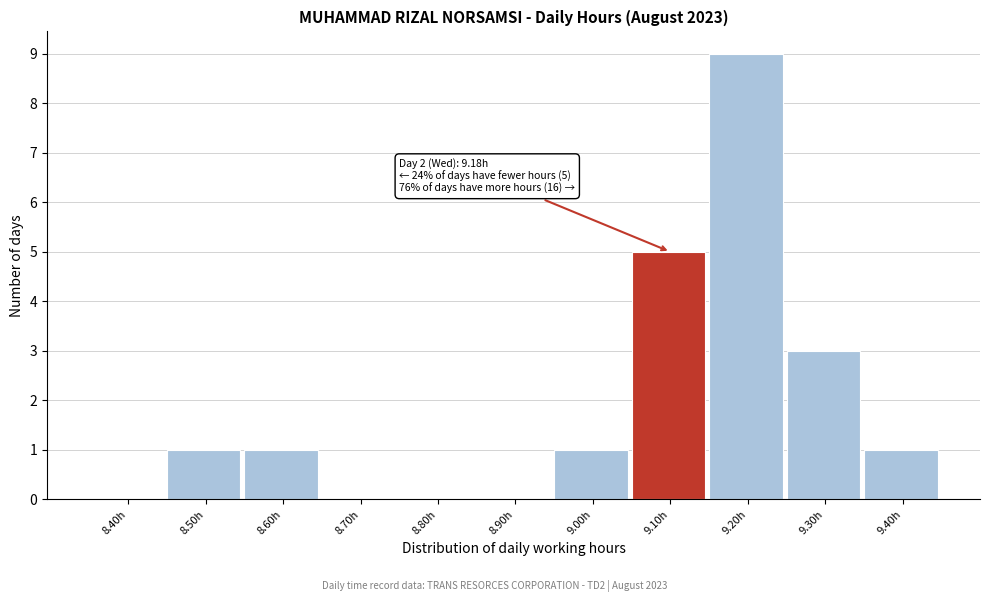

Reading left to right, transcribe all the data shown in this chart.

8.40h=0	8.50h=1	8.60h=1	8.70h=0	8.80h=0	8.90h=0	9.00h=1	9.10h=5	9.20h=9	9.30h=3	9.40h=1